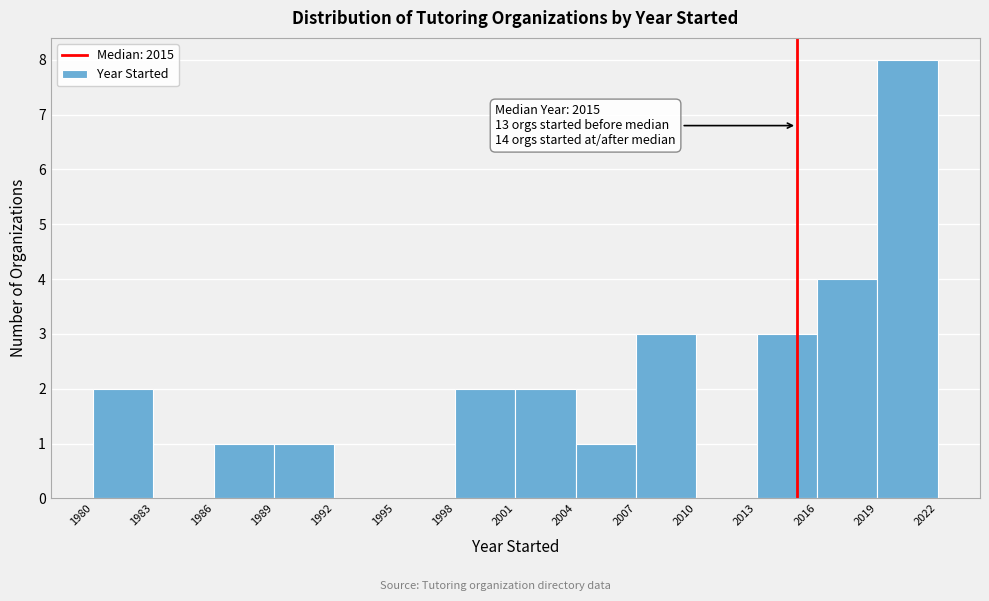

Which range on the x-axis has the tallest bar?

2019 to 2022